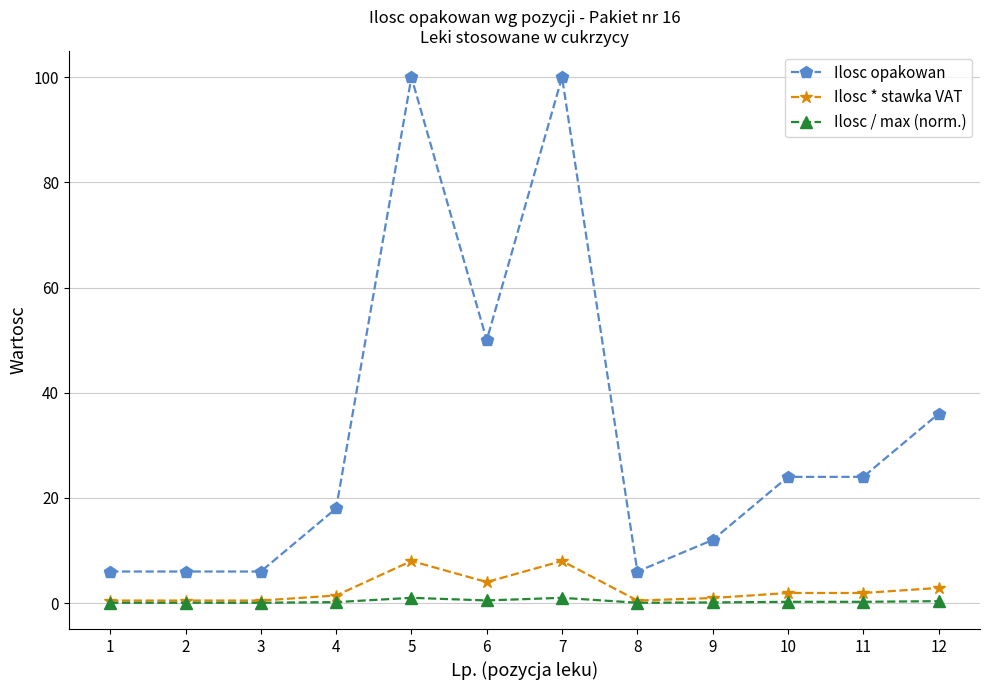

True or false: Ilosc / max (norm.) and Ilosc opakowan intersect in this chart.

False